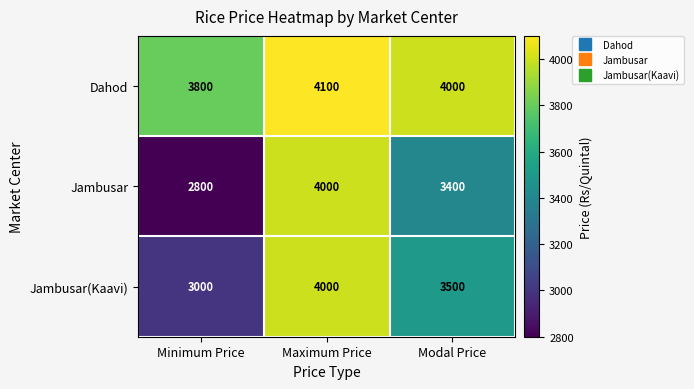

Reading left to right, transcribe all the data shown in this chart.

Dahod: 3800	4100	4000
Jambusar: 2800	4000	3400
Jambusar(Kaavi): 3000	4000	3500